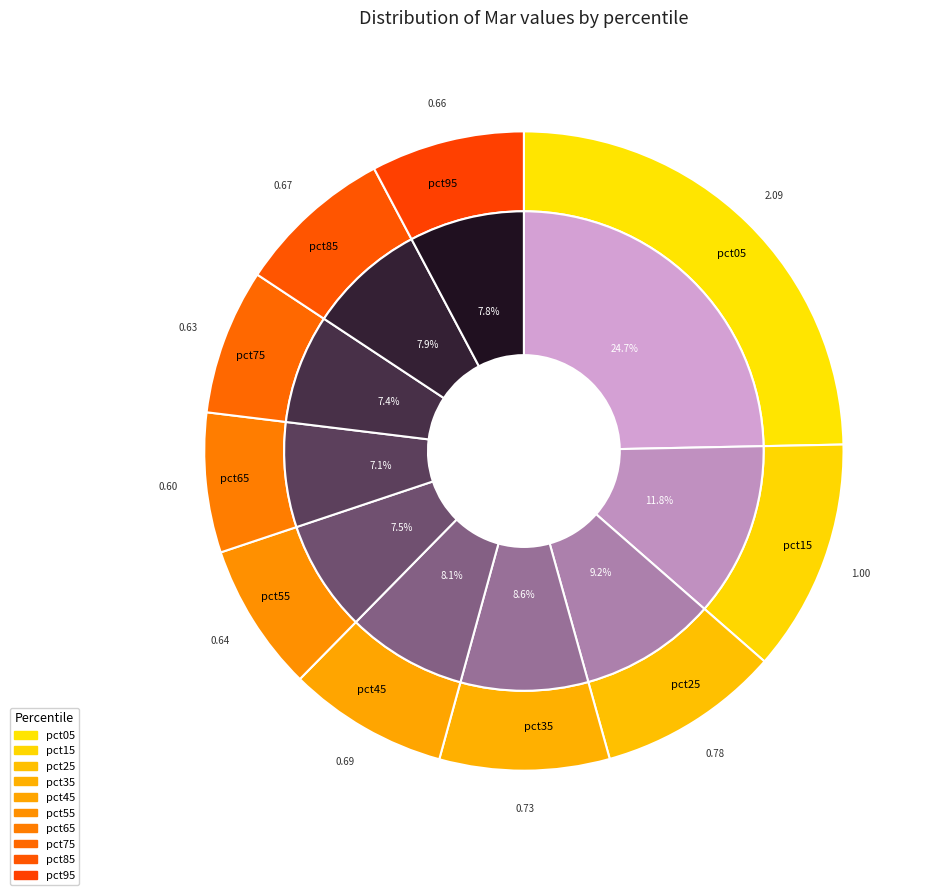

To the nearest percent, what portion does pct05 represent?

25%